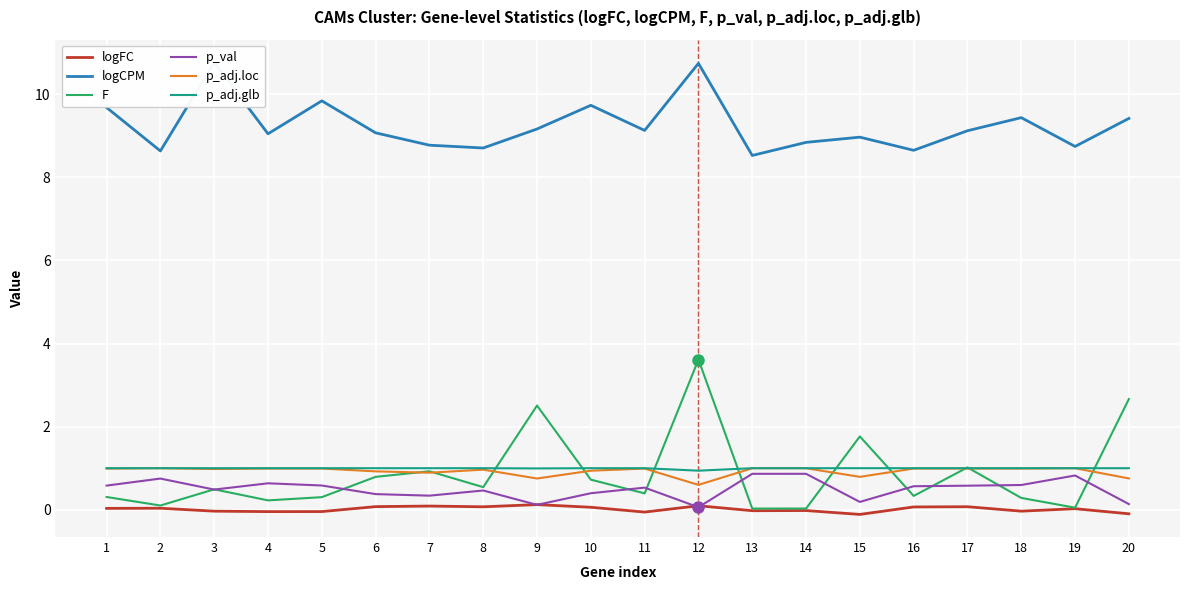

How many lines are shown in the chart?

6